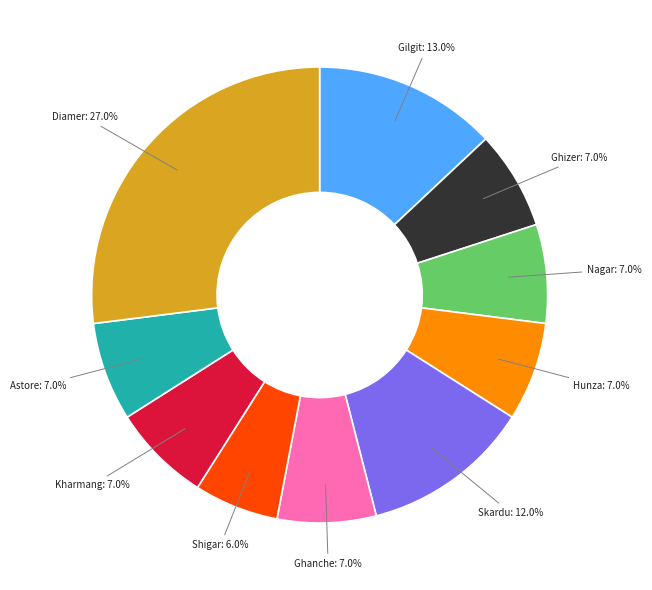

Does any single category account for the majority?

No